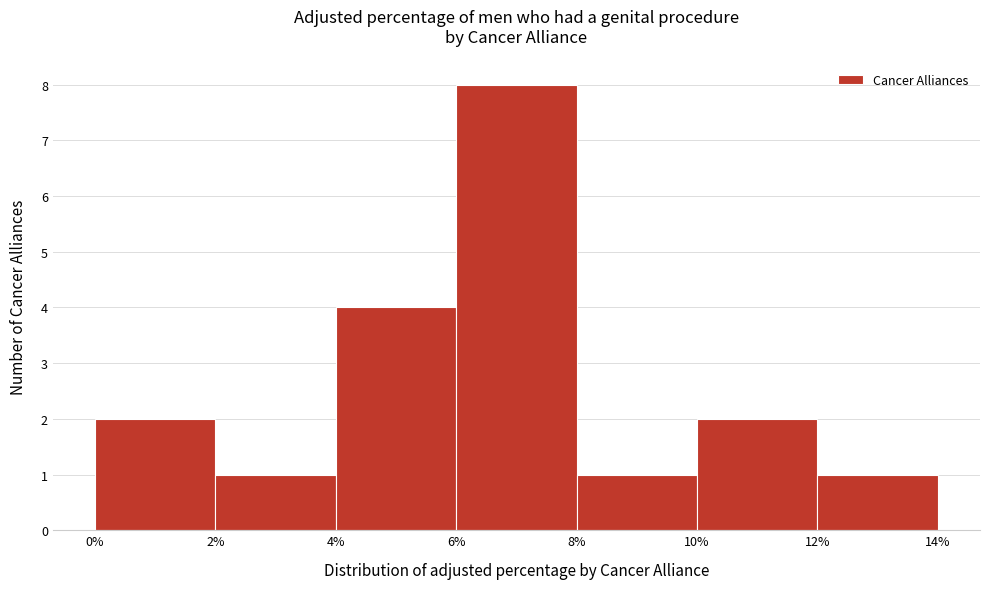

Over which range of the x-axis is the bar tallest?

6% to 8%